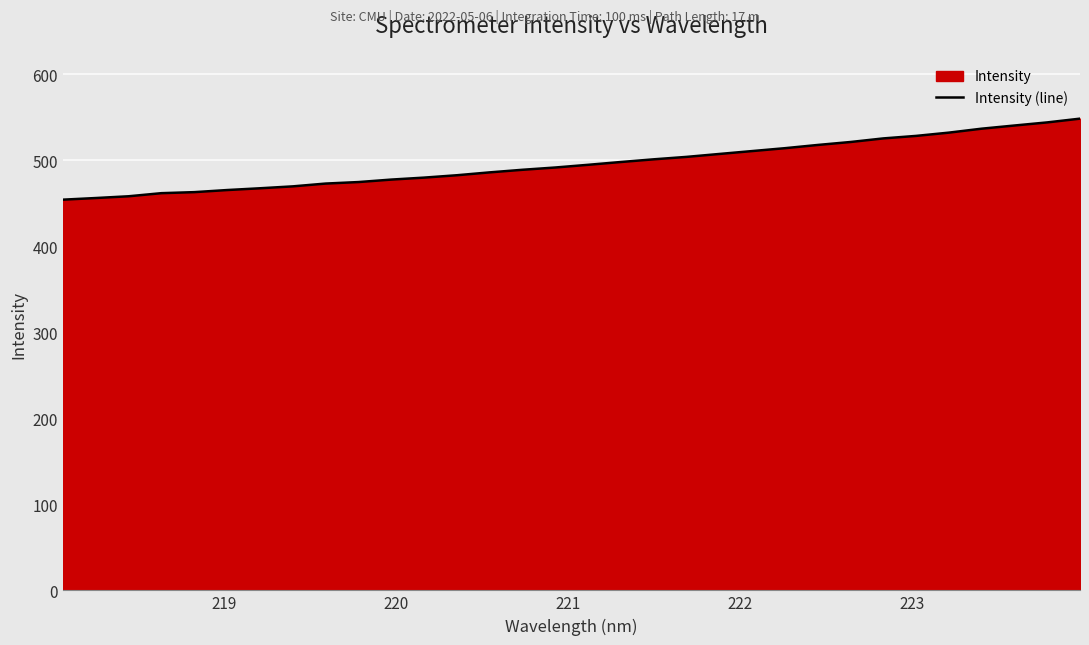

How many data points does each series have?

32